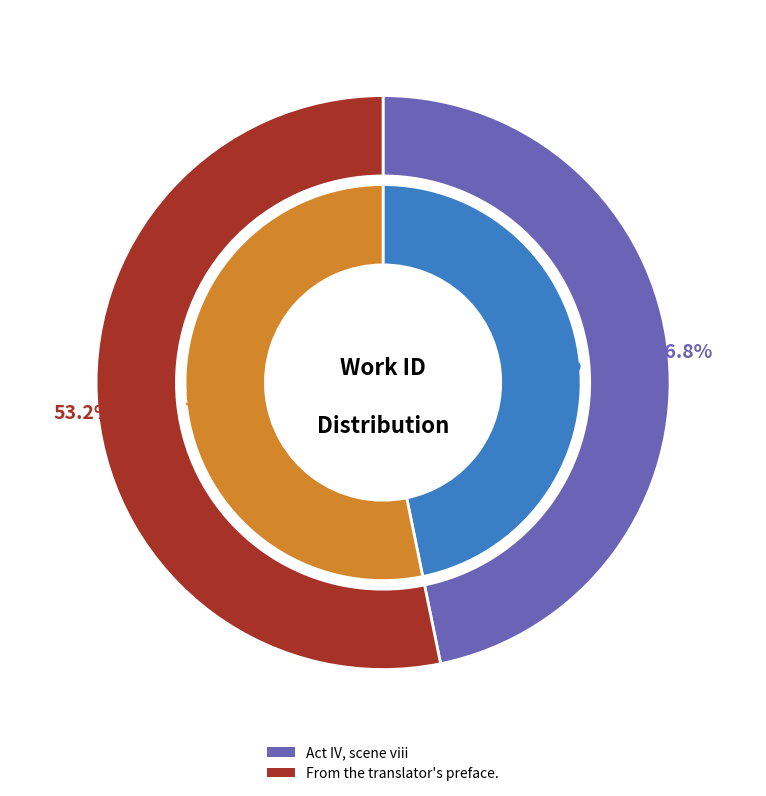

Which slice represents more than half of the pie?

From the translator's preface.